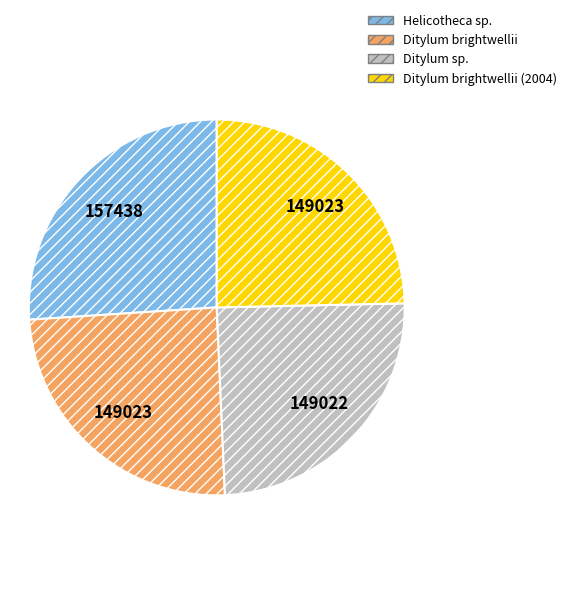

Count the number of slices in the pie.

4